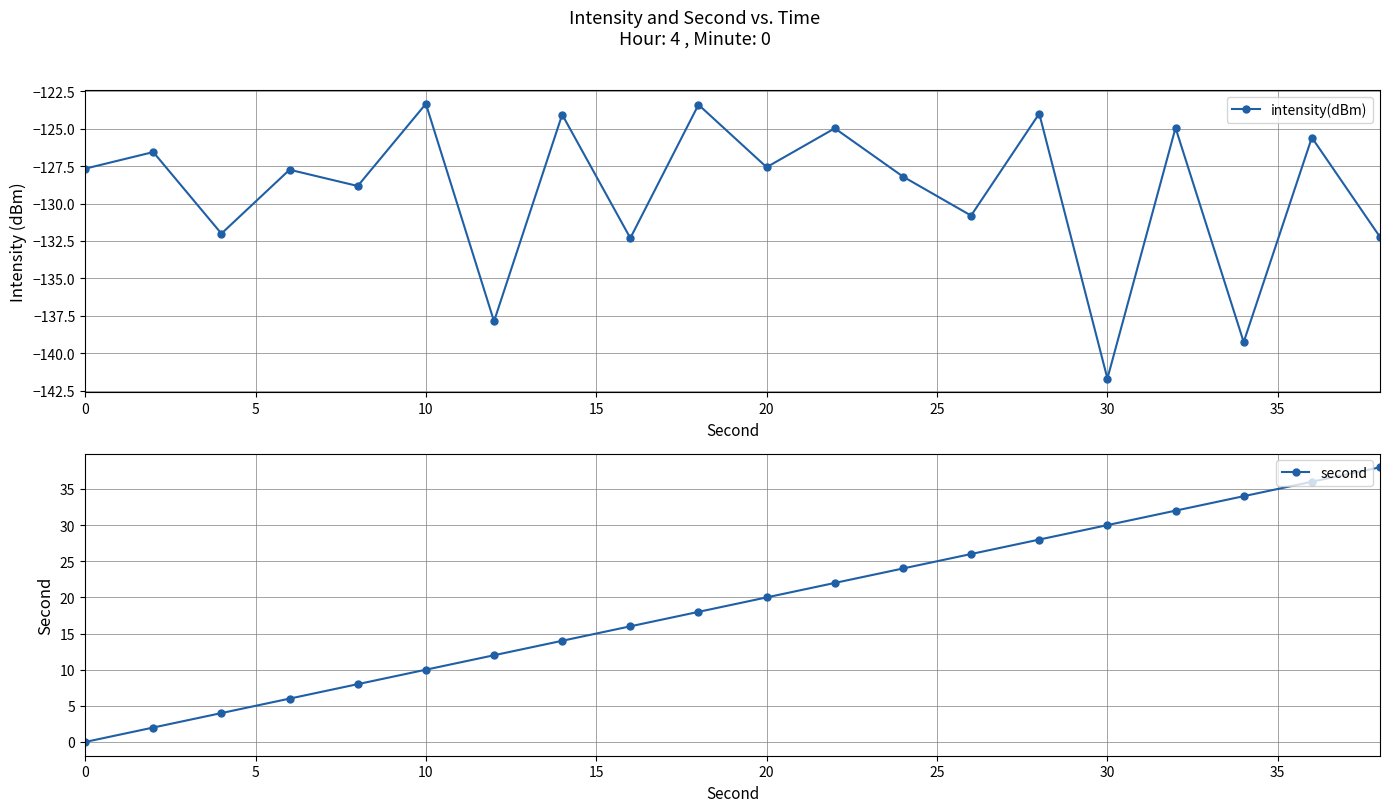

Rank the series by their average value, from highest to lowest.

second, intensity(dBm)